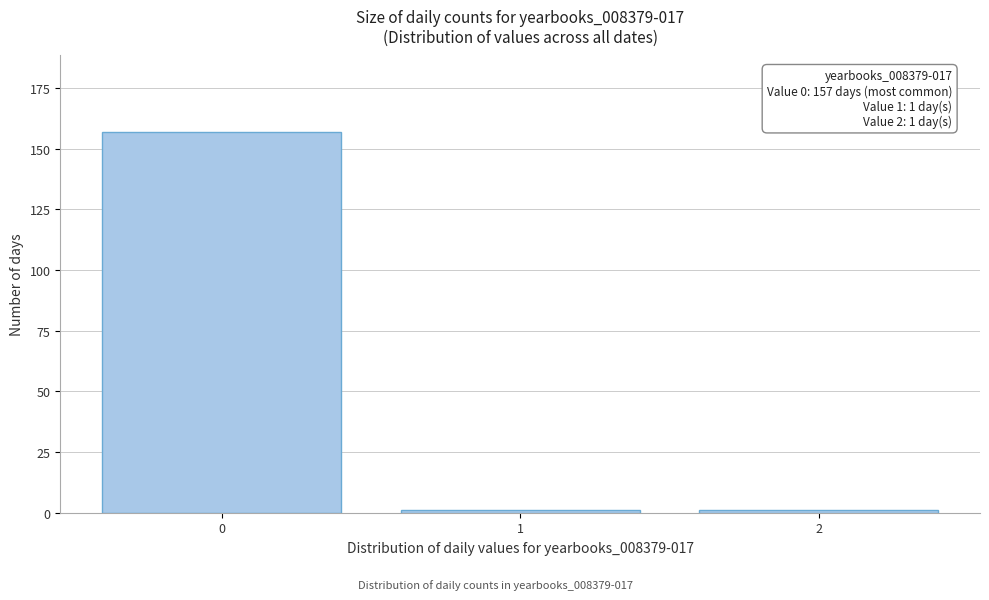

Reading left to right, extract all data points from this chart.

157	1	1